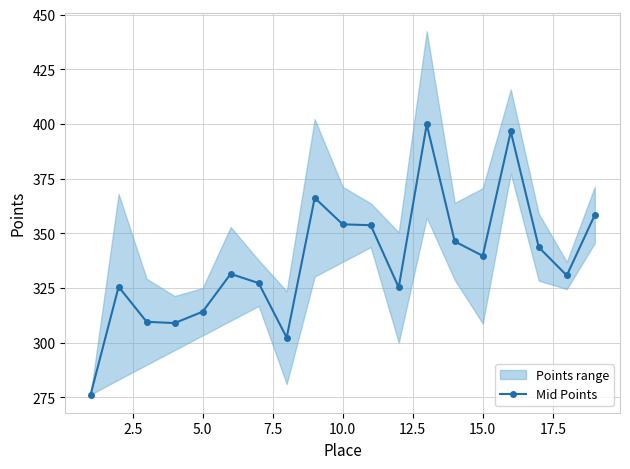

Is it true that Mid Points equals 354.1 at 10.0?

True